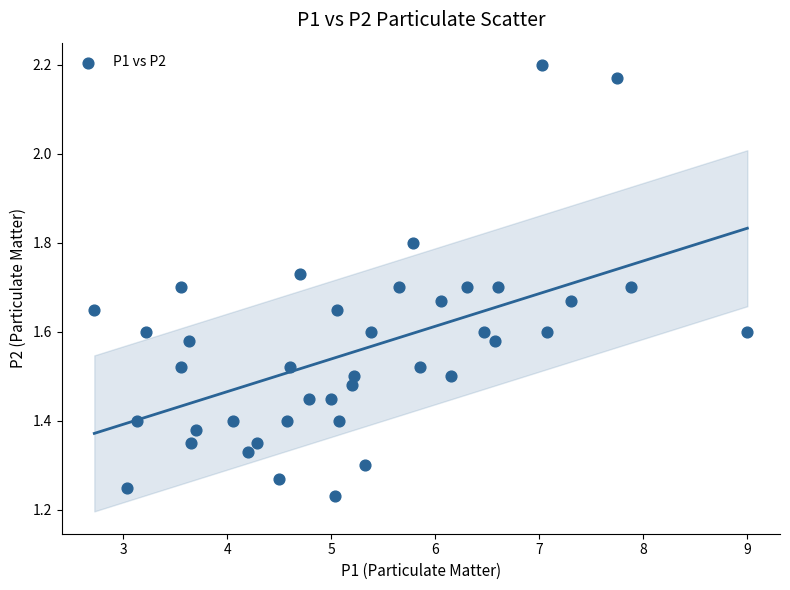

What is the range of Y values (max minus min)?

1.0